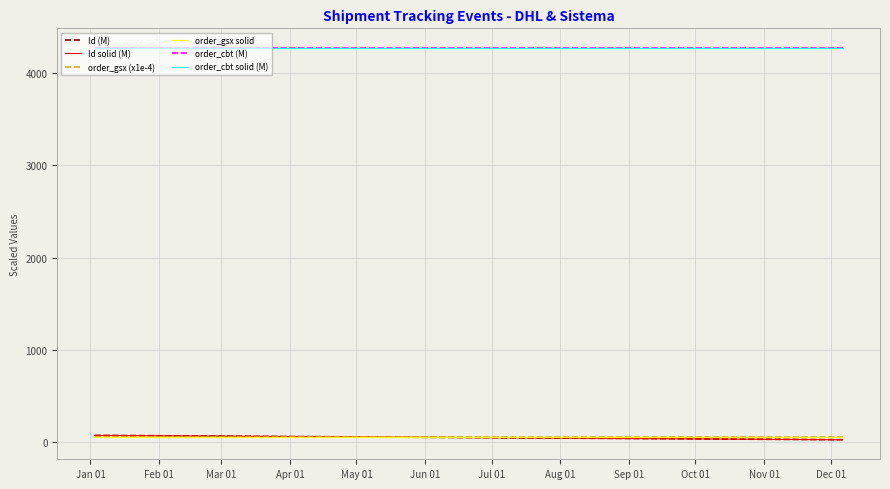

Between which two adjacent categories do Id solid (M) and order_gsx (x1e-4) first intersect?

Apr 01 and May 01